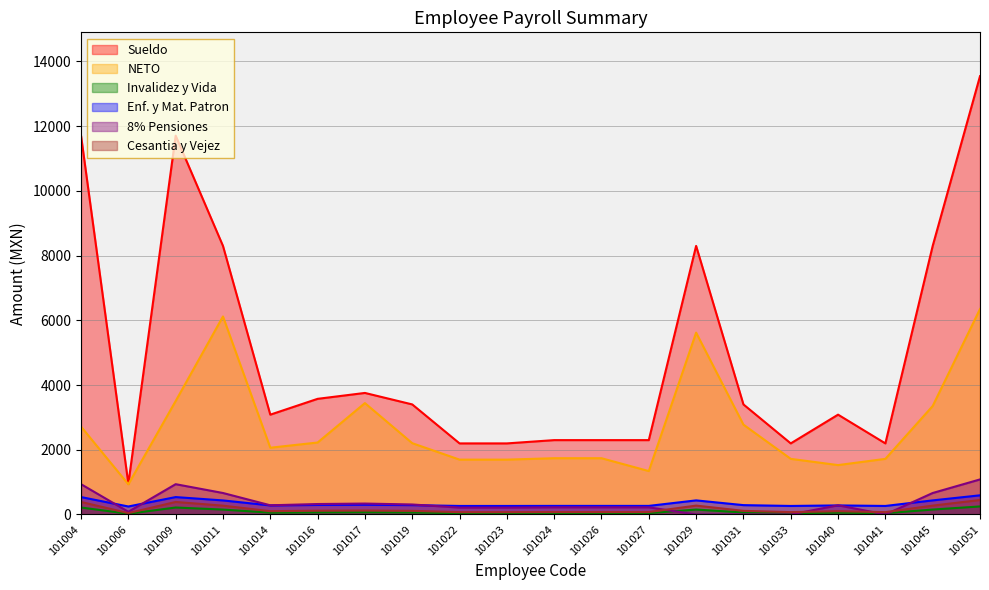

Rank the categories by Invalidez y Vida value from highest to lowest.

101051, 101004, 101009, 101029, 101045, 101011, 101017, 101016, 101019, 101031, 101014, 101040, 101024, 101026, 101027, 101023, 101033, 101041, 101022, 101006